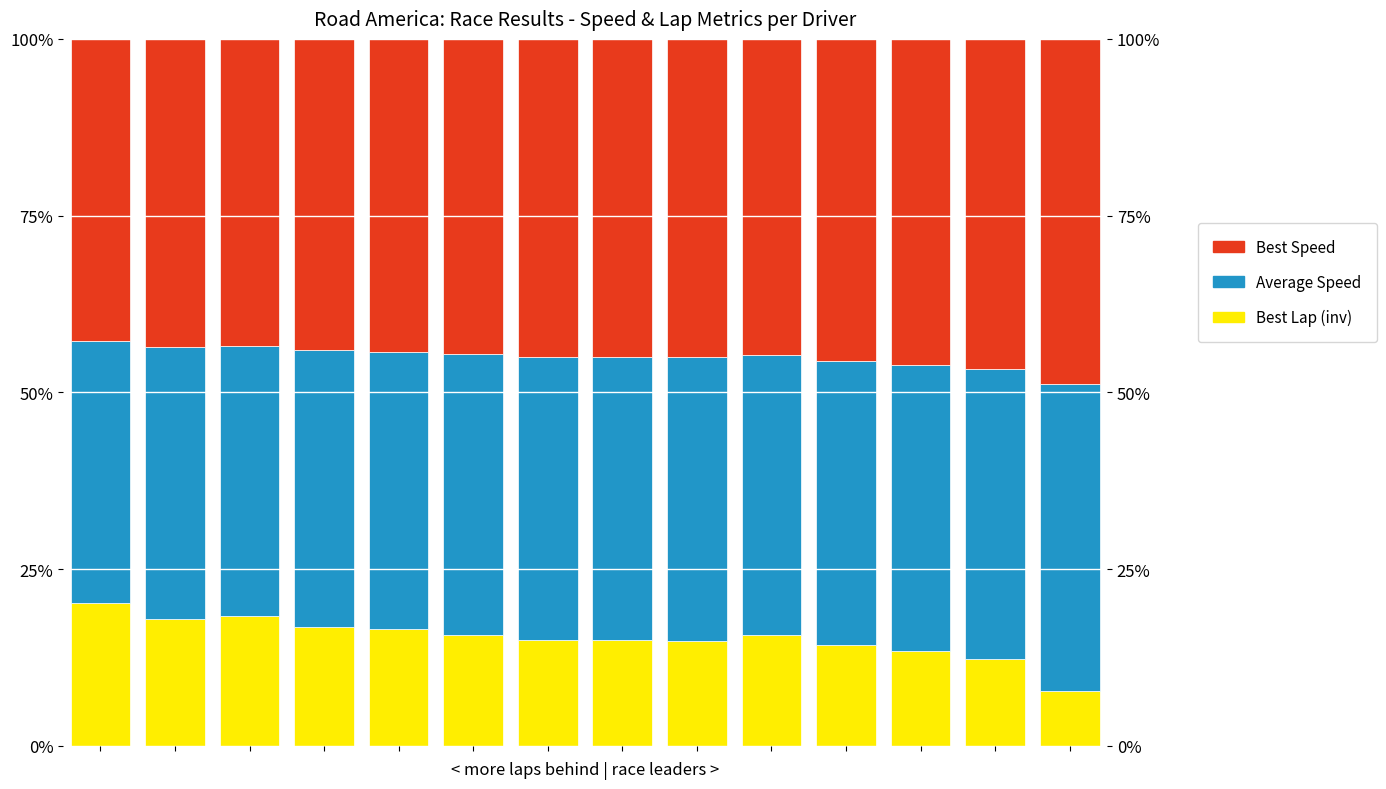

How many bars are there in total?

42